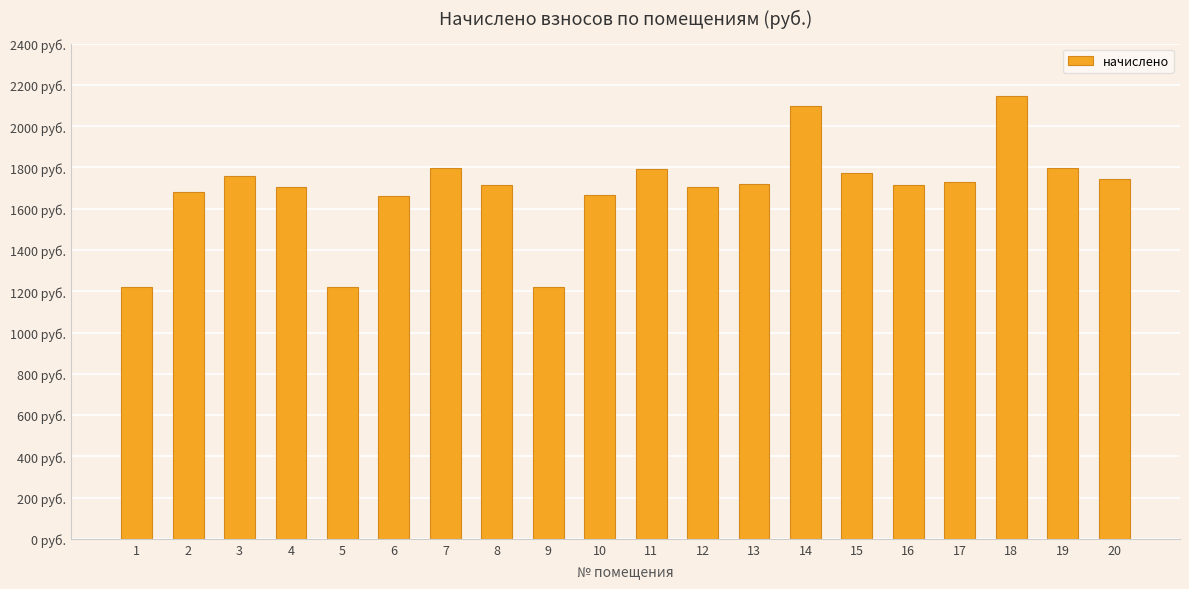

Rank the categories by value from highest to lowest.

18, 14, 19, 7, 11, 15, 3, 20, 17, 13, 16, 8, 4, 12, 2, 10, 6, 1, 9, 5